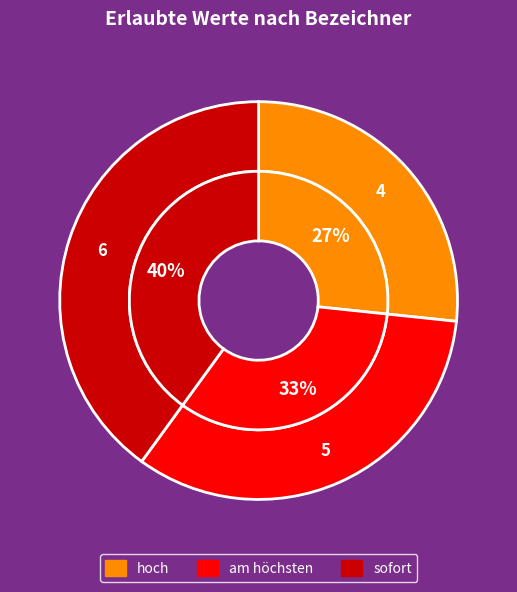

The sofort slice represents 26% of the pie. True or false?

False